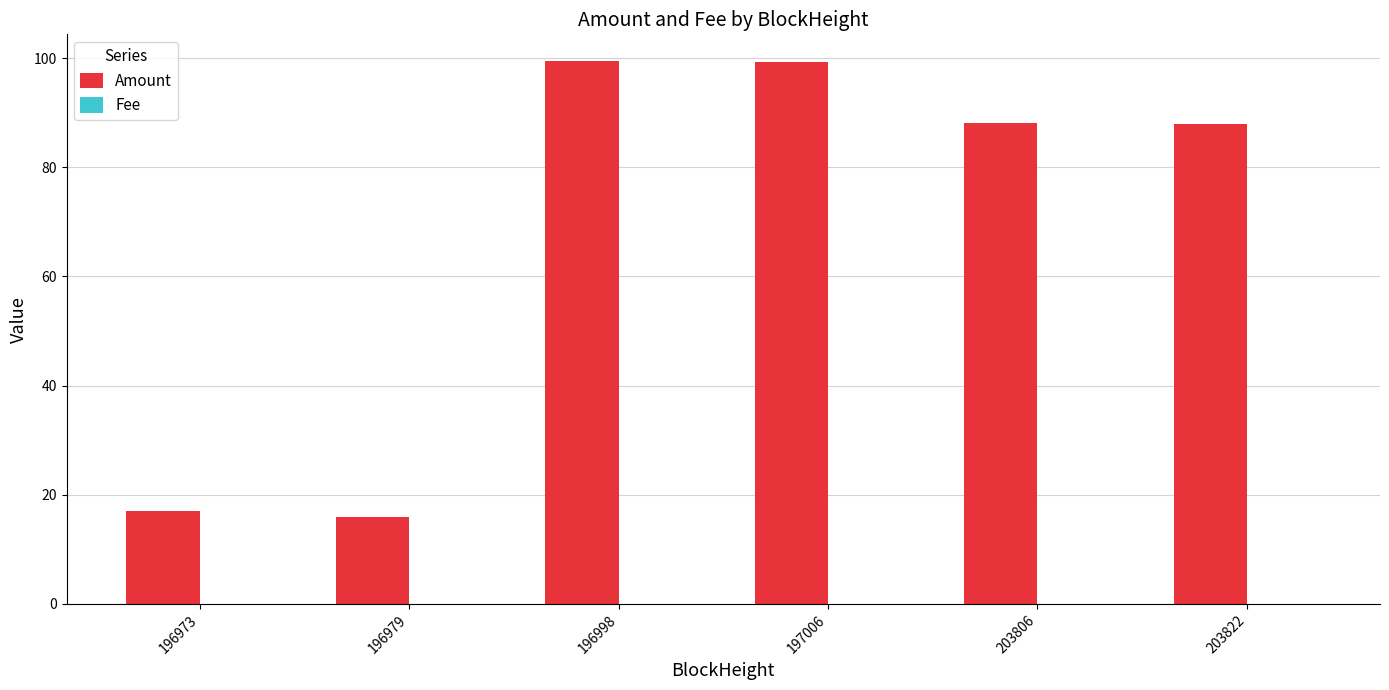

The value of Amount at 197006 is 99.4. True or false?

True